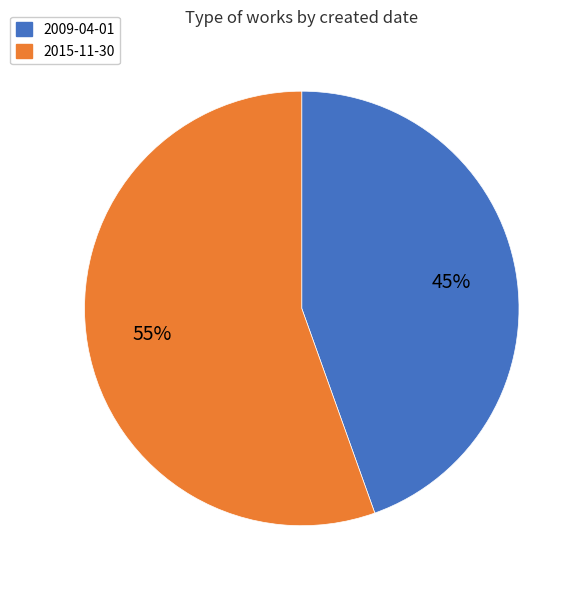

How many segments does this pie chart have?

2